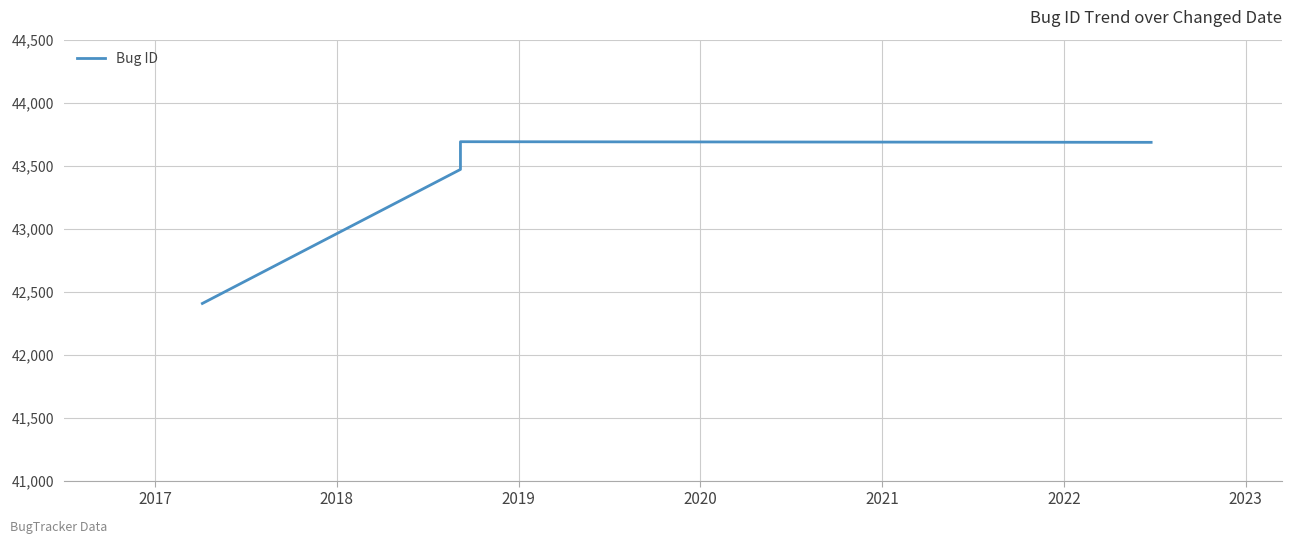

Approximately how many times larger is the value at 2019 compared to 2020?

1.0